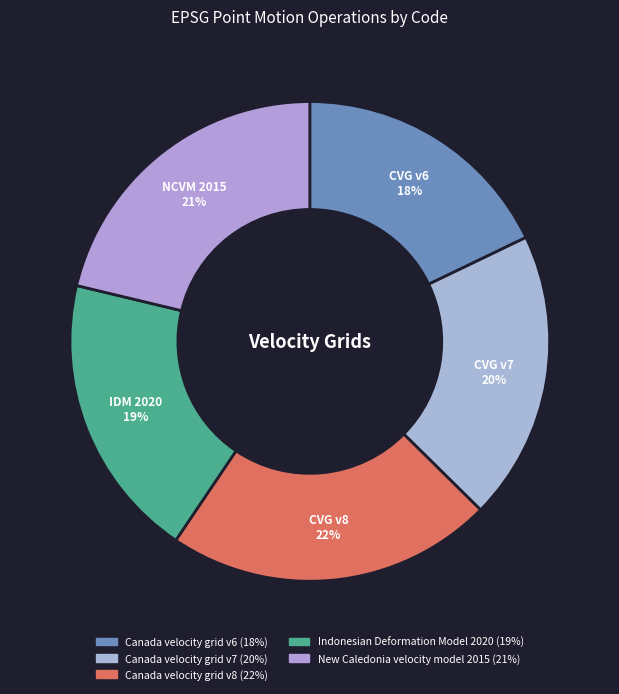

True or false: Indonesian Deformation Model 2020 accounts for 19% of the total.

True